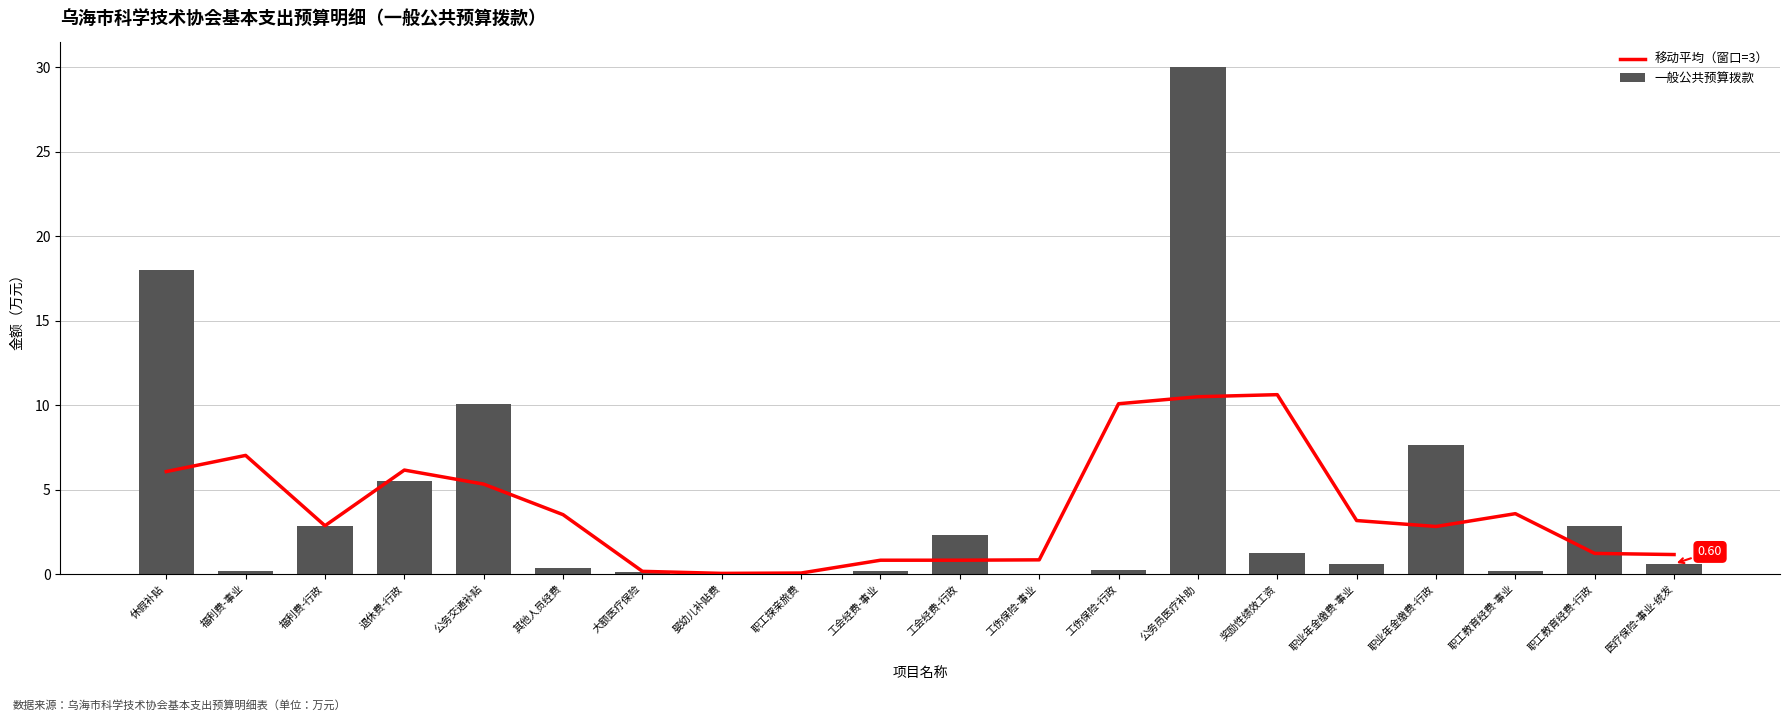

Which series has the largest range (max minus min)?

一般公共预算拨款